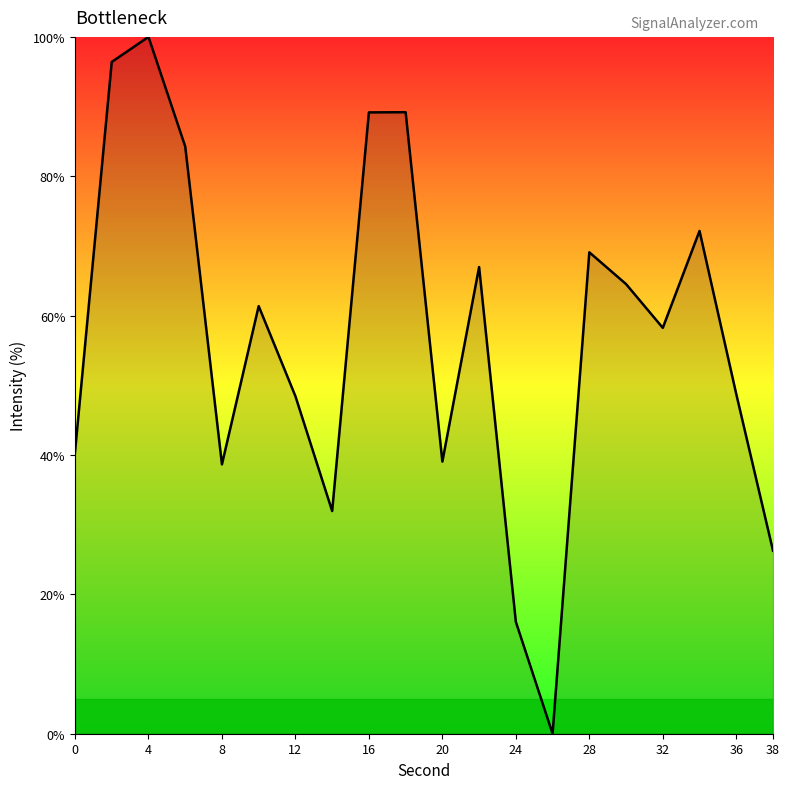

What is the average value?

57.0